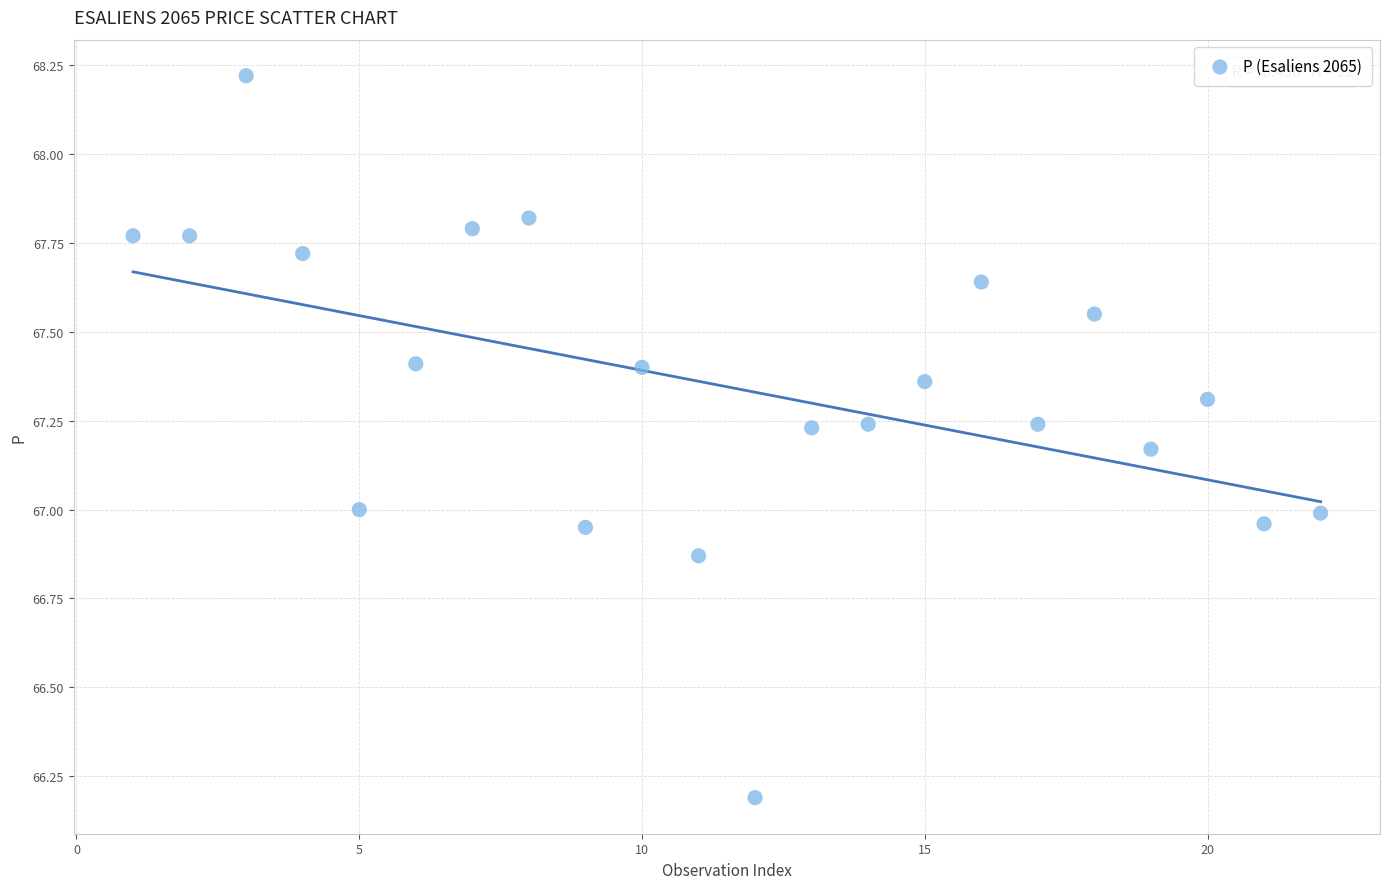

What is the range of X values (max minus min)?

21.0